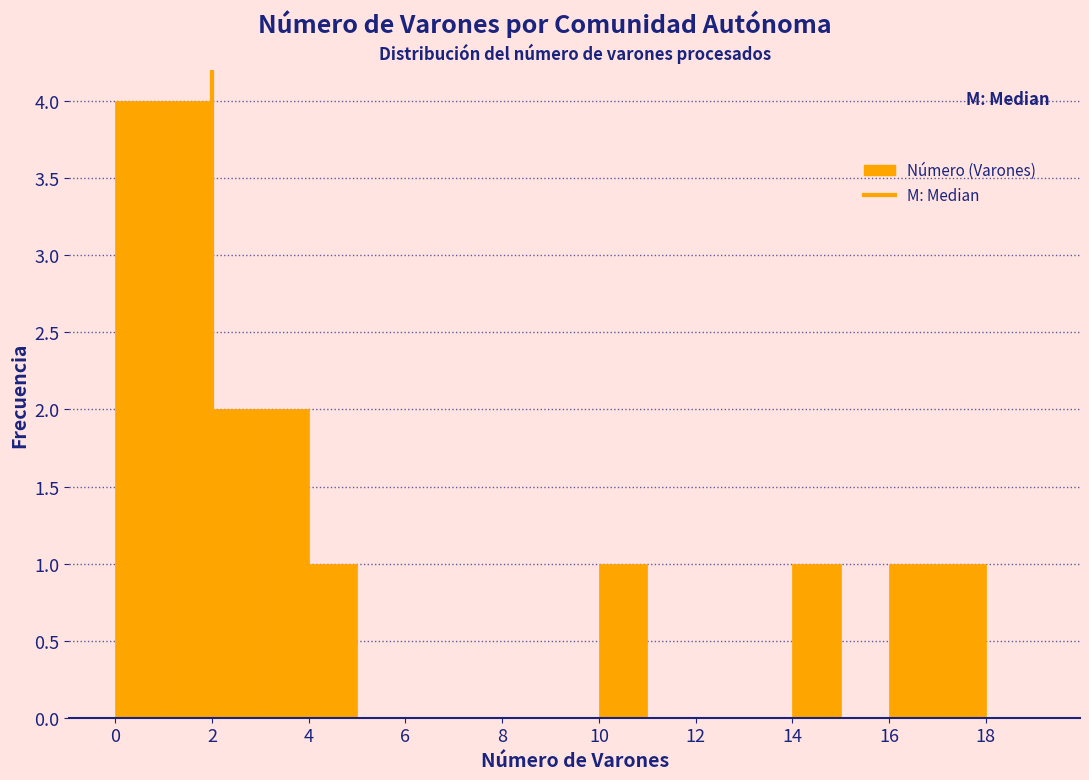

Reading left to right, transcribe this chart: for each bar, give the range it covers on the x-axis and its height. The values are not printed on the chart, so give them approximately, as read against the axis.

0 to 1: 4
1 to 2: 4
2 to 3: 2
3 to 4: 2
4 to 5: 1
5 to 6: 0
6 to 7: 0
7 to 8: 0
8 to 9: 0
9 to 10: 0
10 to 11: 1
11 to 12: 0
12 to 13: 0
13 to 14: 0
14 to 15: 1
15 to 16: 0
16 to 17: 1
17 to 18: 1
18 to 19: 0